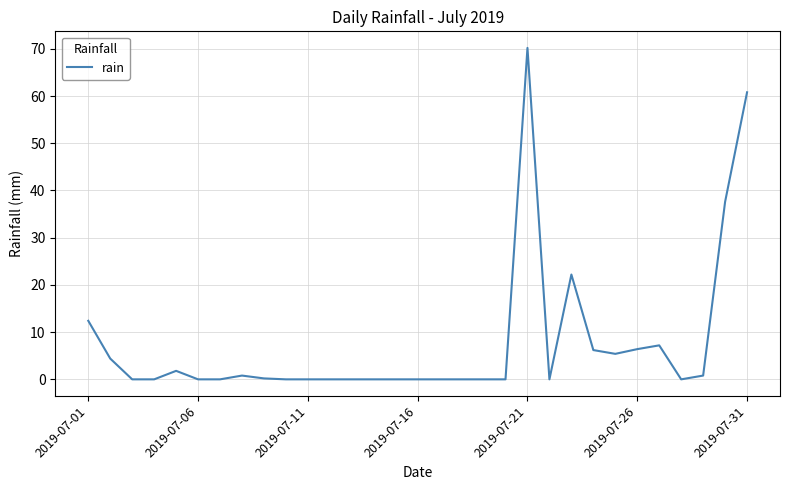

What is the maximum value shown in the chart?

70.2